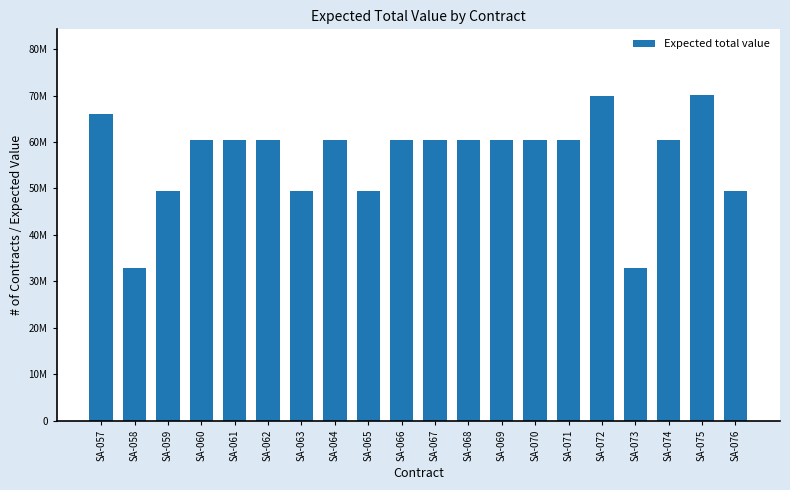

Are the bars horizontal?

No